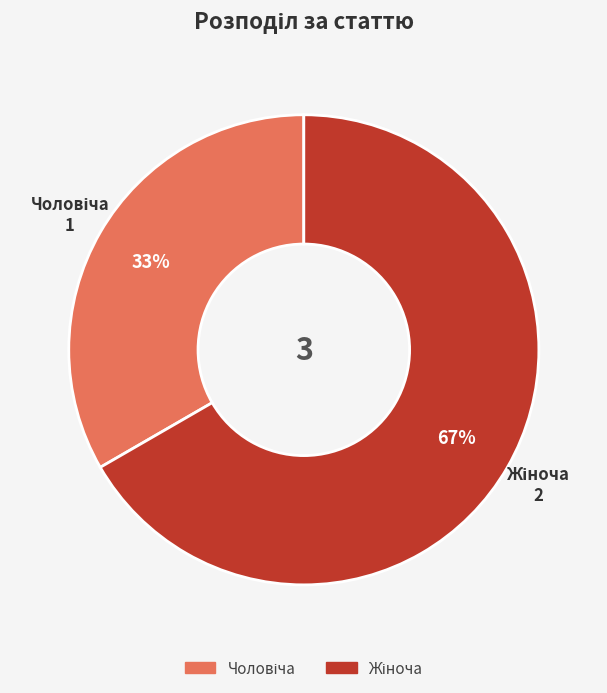

Is there any slice that represents more than half of the pie?

Yes